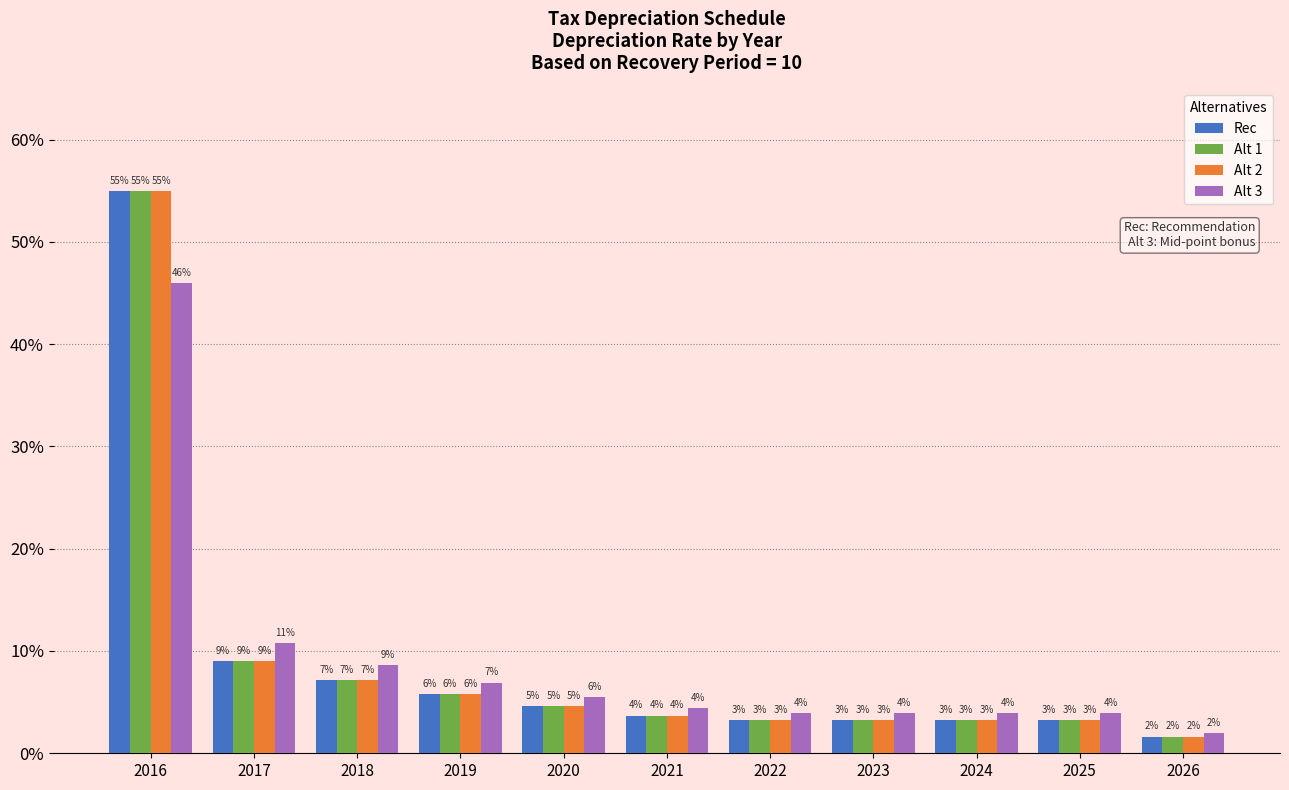

Does the chart contain stacked bars?

No